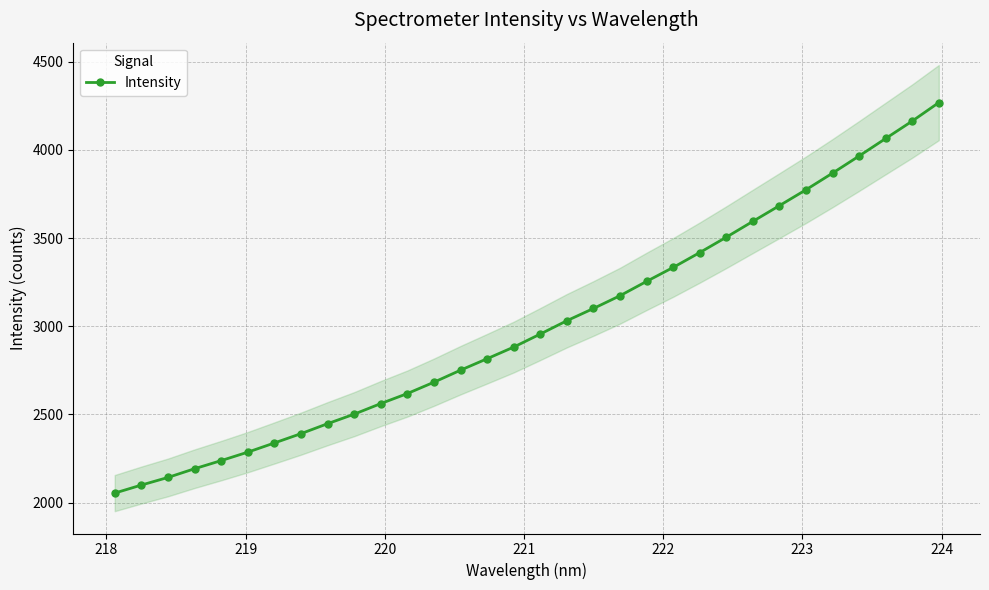

What is the lowest value of the Intensity series?

2053.4